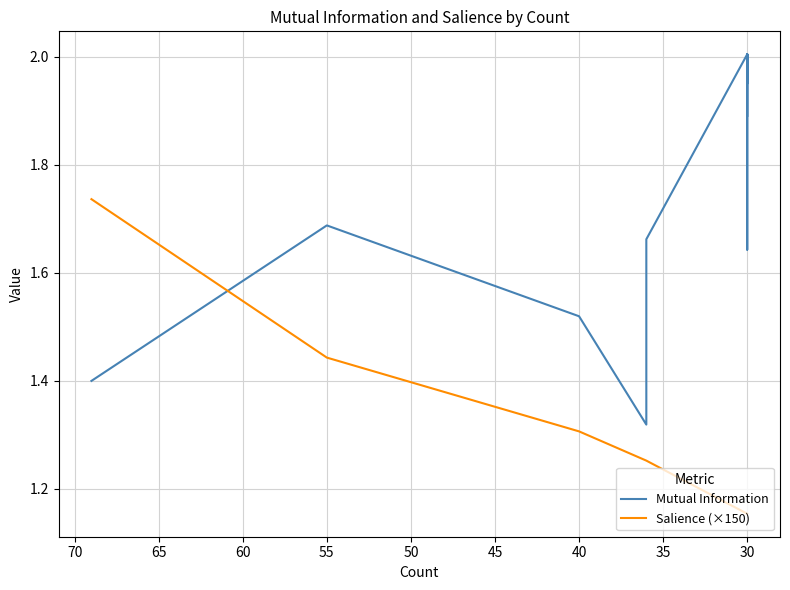

How many intersections are there between Mutual Information and Salience (×150)?

1